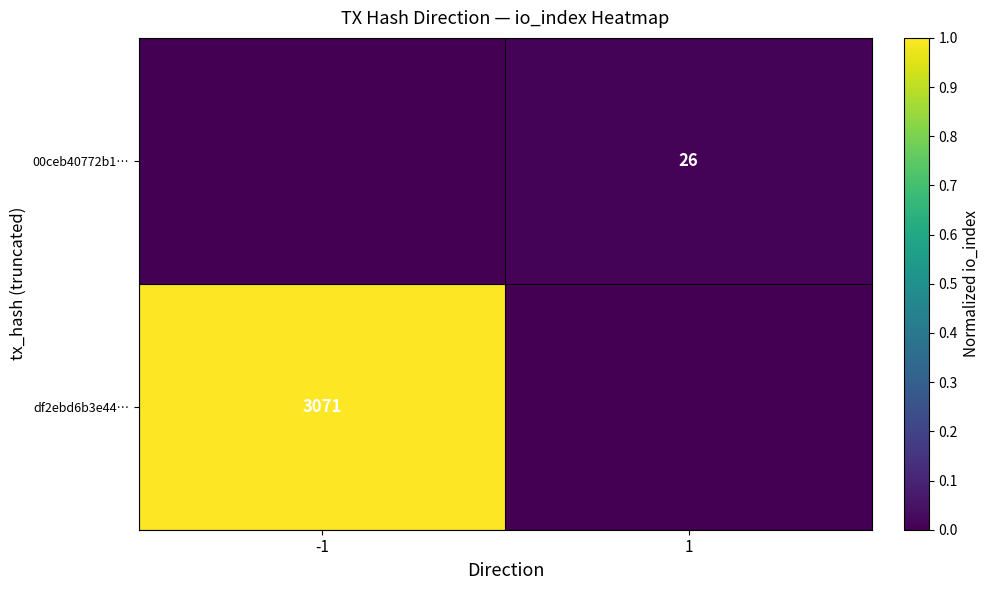

The 00ceb40772b1… series shows 39 at 1. True or false?

False